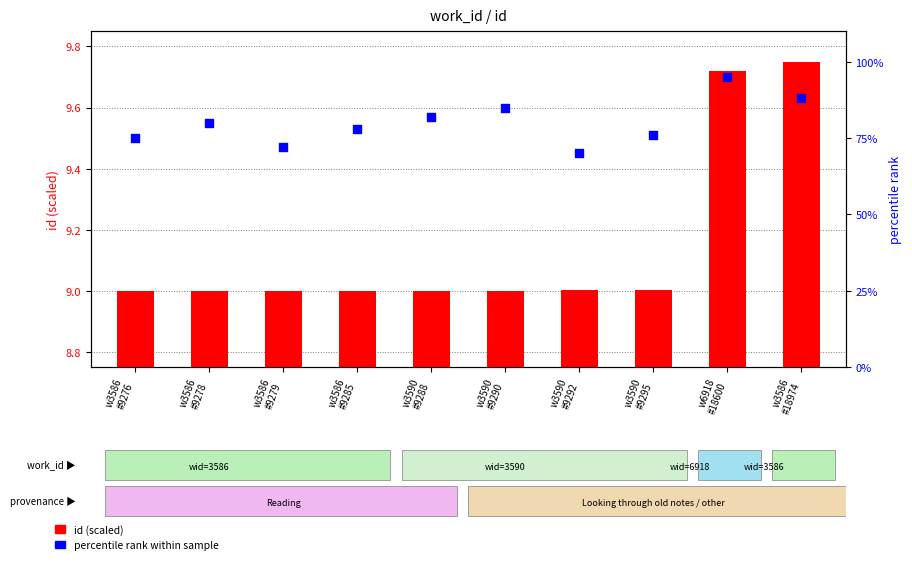

Which series contains the lowest Y value?

id (scaled)